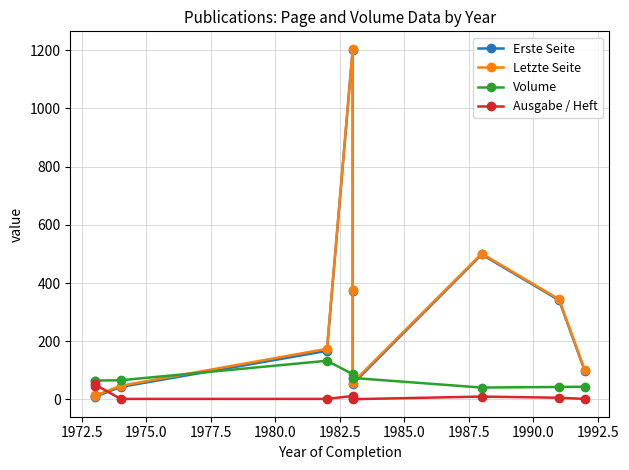

Where do Volume and Letzte Seite first cross each other?

1975.0 and 1977.5